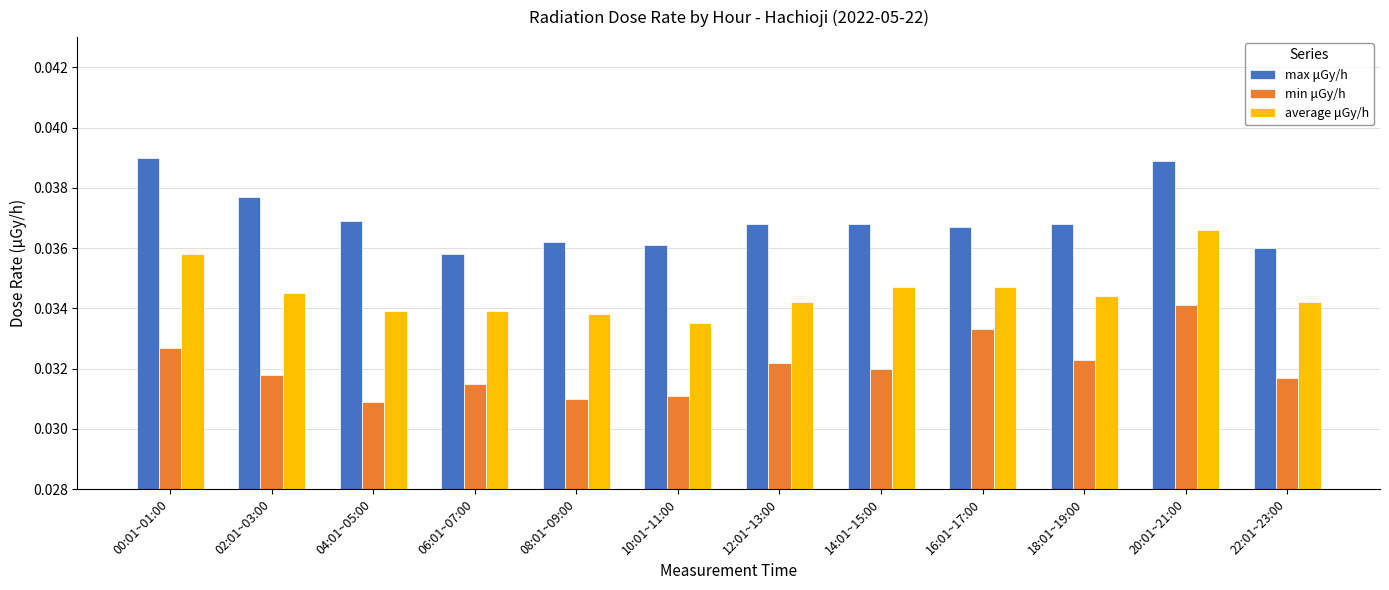

How many average μGy/h values are between 0 and 1?

12